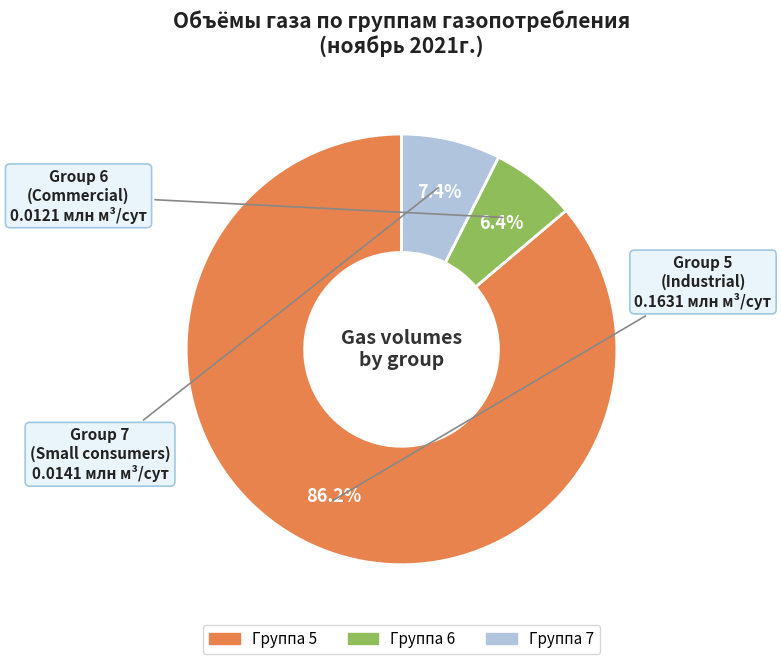

Is there any slice that represents more than half of the pie?

Yes